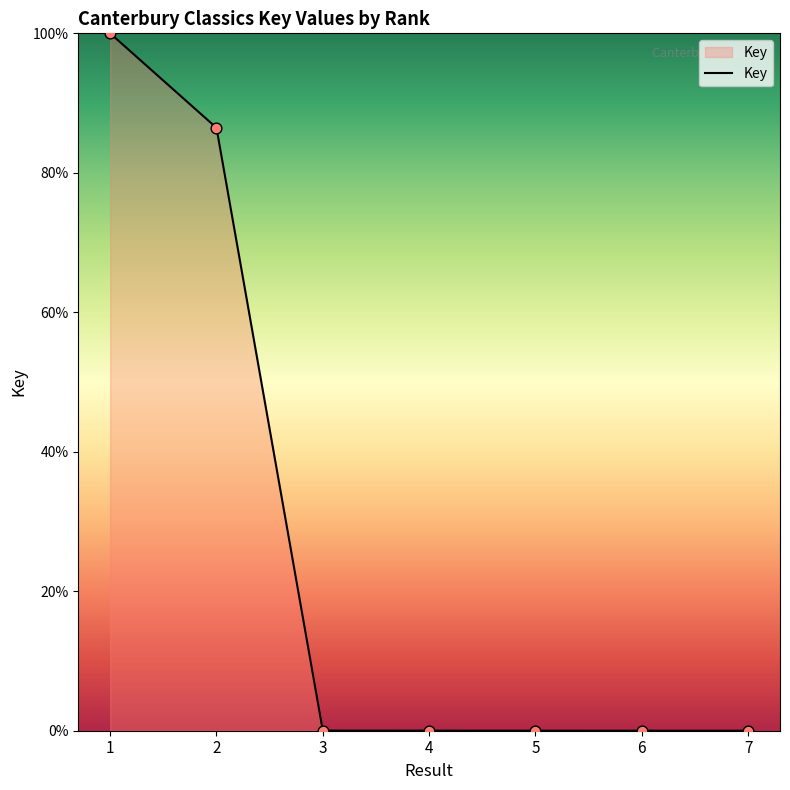

What is the change in value from 2 to 3?

-86.4